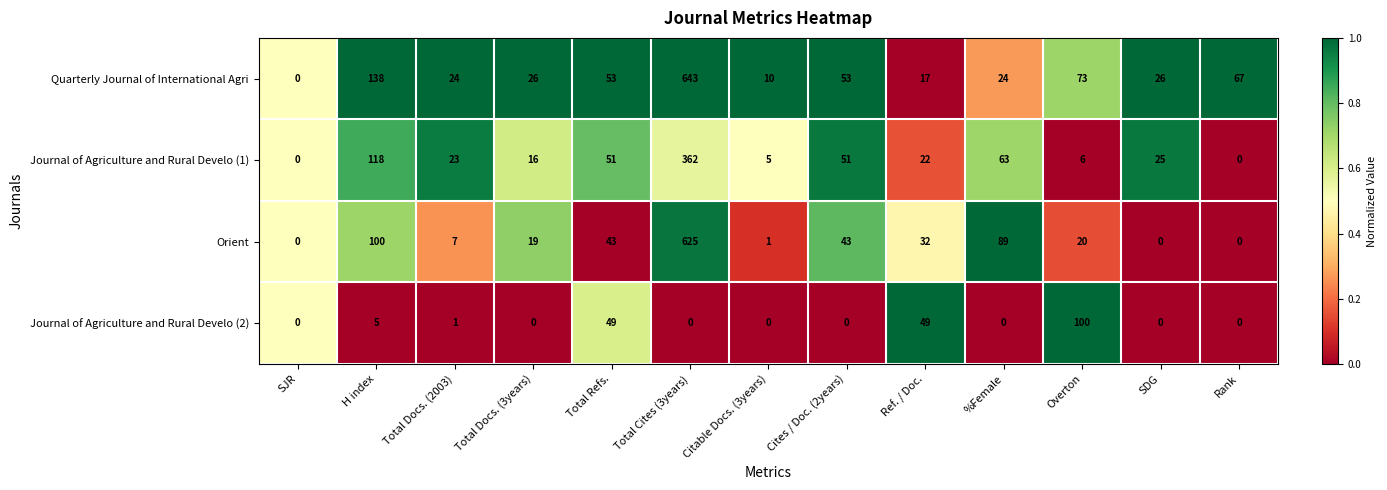

What is the difference between the highest and lowest values at Citable Docs. (3years)?

10